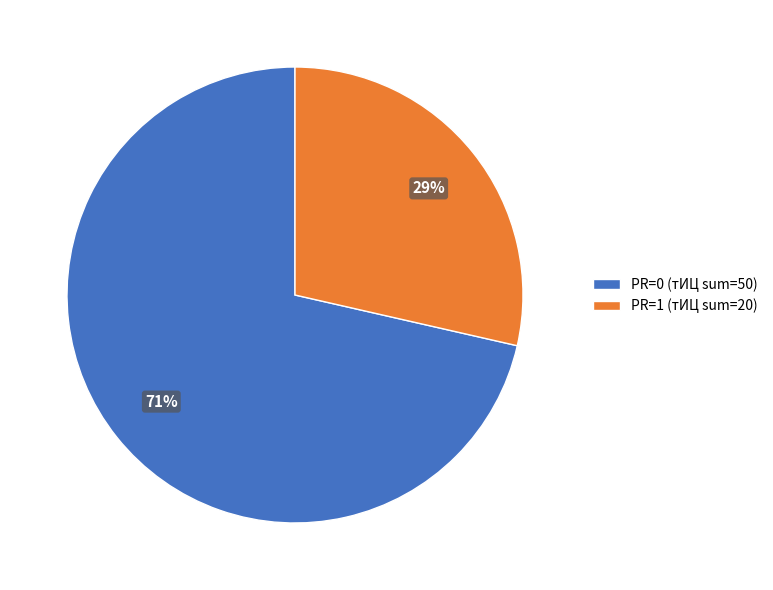

To the nearest percent, what portion does PR=0 (тИЦ sum=50) represent?

71%